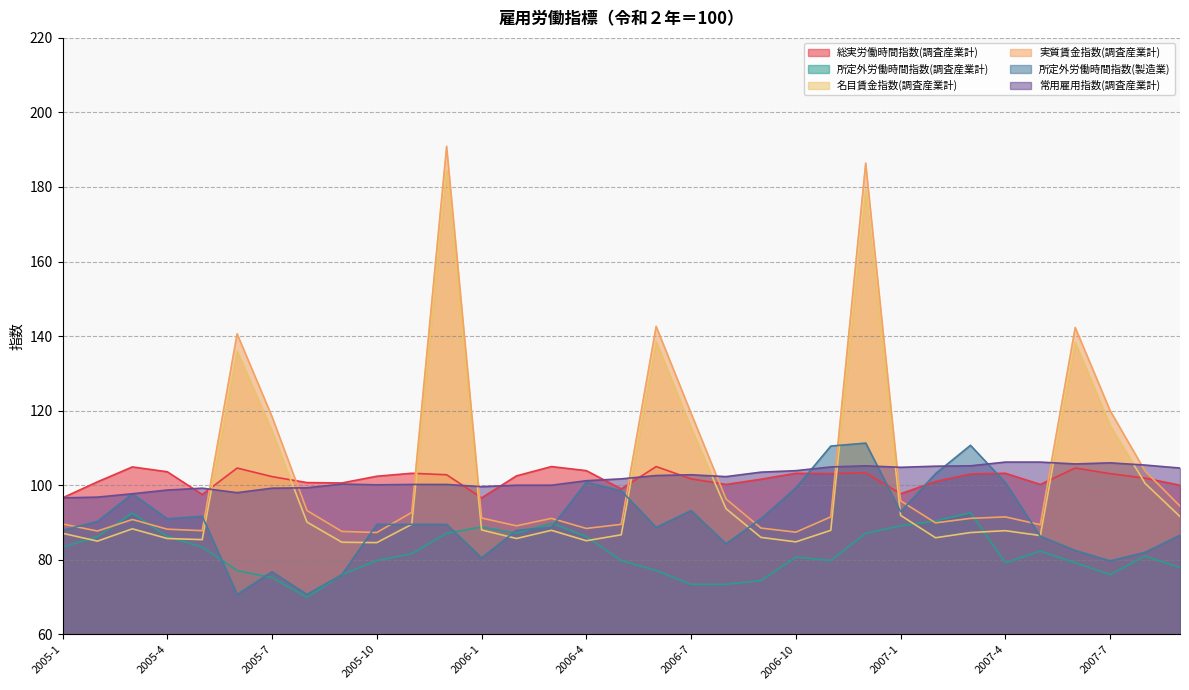

What is the maximum value for 所定外労働時間指数(調査産業計)?

92.6